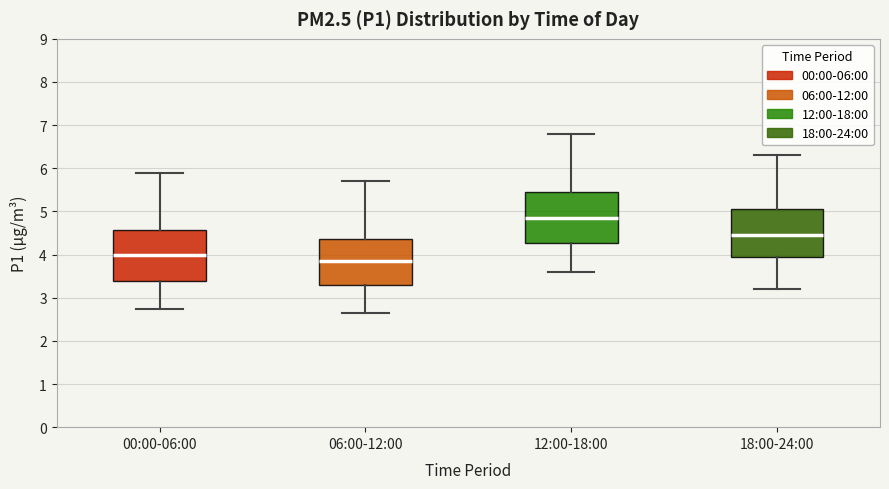

Reading left to right, transcribe this box plot: for each box, give where its median line is, the range the box spans, and where its two whiskers end, as read against the y-axis. The values are not printed on the chart, so give them approximately, as read against the axis.

00:00-06:00: median 4.0, box 3.4 to 4.6, whiskers 2.8 to 5.9
06:00-12:00: median 3.9, box 3.3 to 4.4, whiskers 2.7 to 5.7
12:00-18:00: median 4.9, box 4.3 to 5.5, whiskers 3.6 to 6.8
18:00-24:00: median 4.5, box 3.9 to 5.1, whiskers 3.2 to 6.3